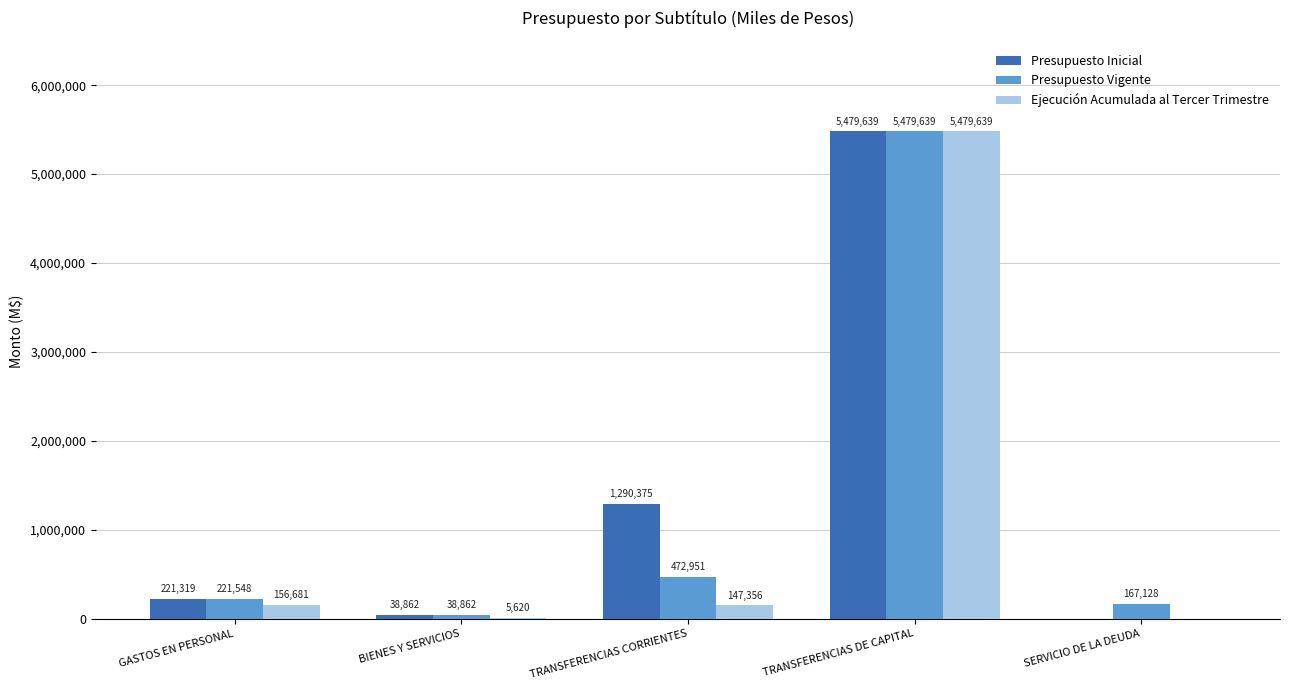

Which series has the largest total across all categories?

Presupuesto Inicial